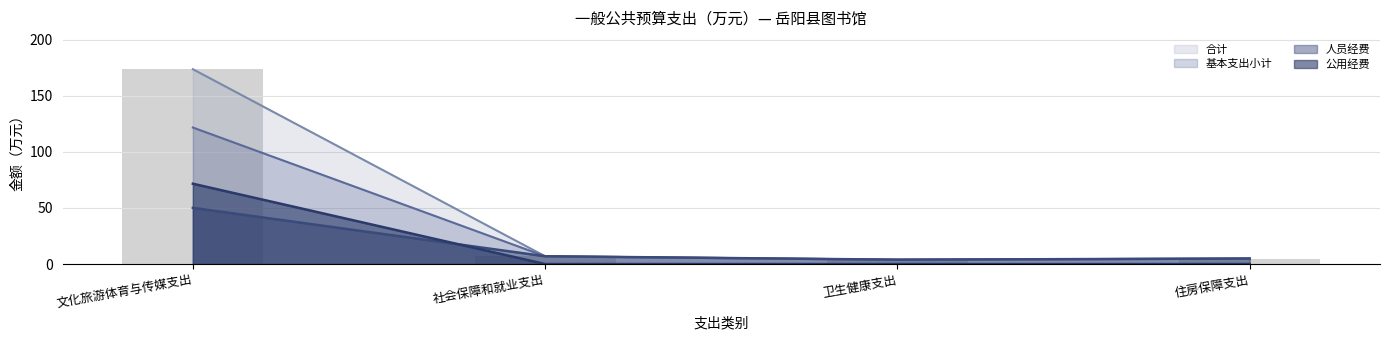

Which has a higher value, 文化旅游体育与传媒支出 or 社会保障和就业支出?

文化旅游体育与传媒支出